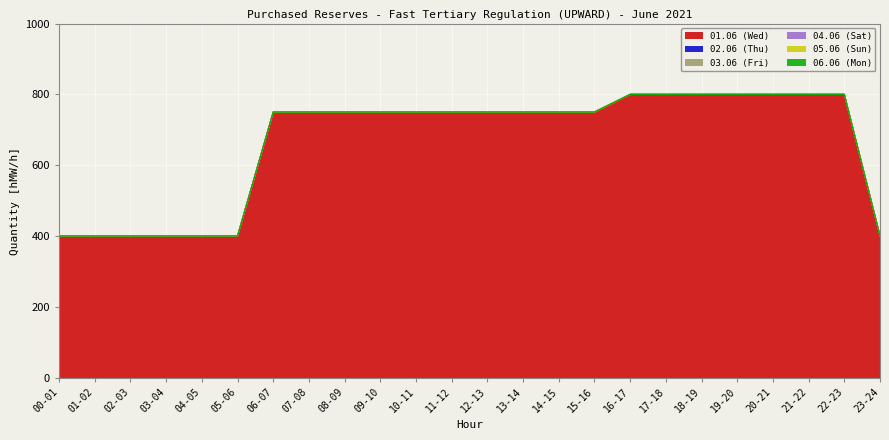

Which label corresponds to the largest value in the chart?

16-17